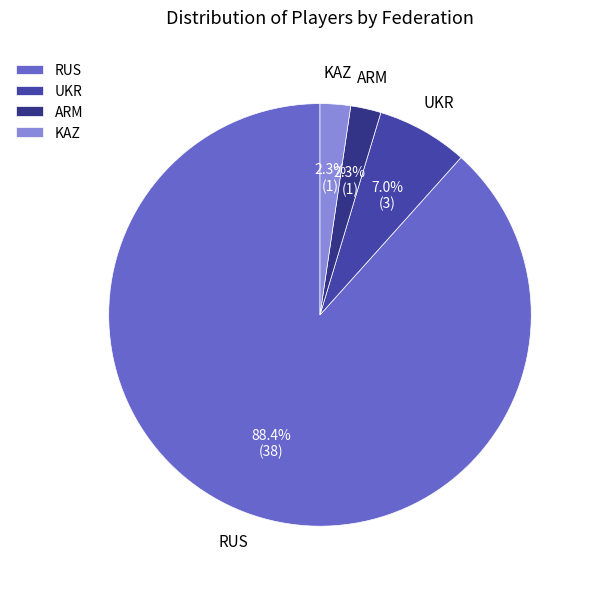

To the nearest percent, what is the average slice percentage?

25%